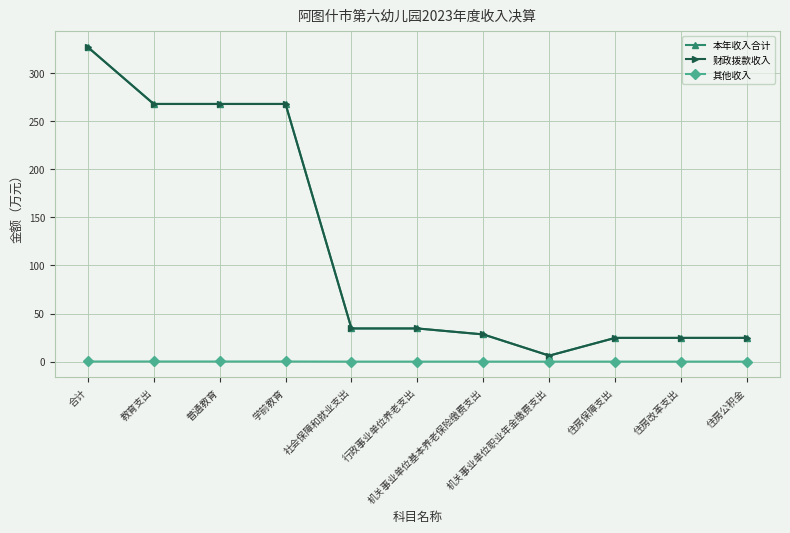

What is the greatest value displayed?

327.0